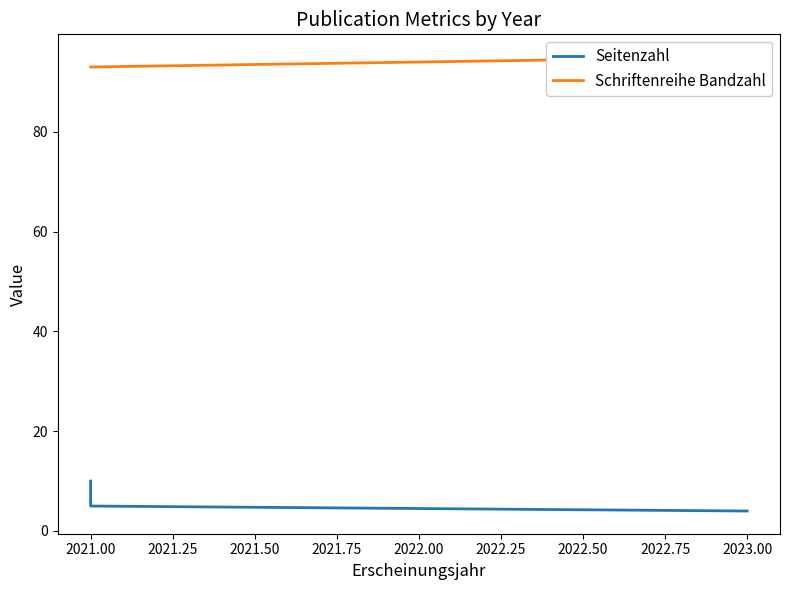

Does the chart display data point markers on the line(s)?

No